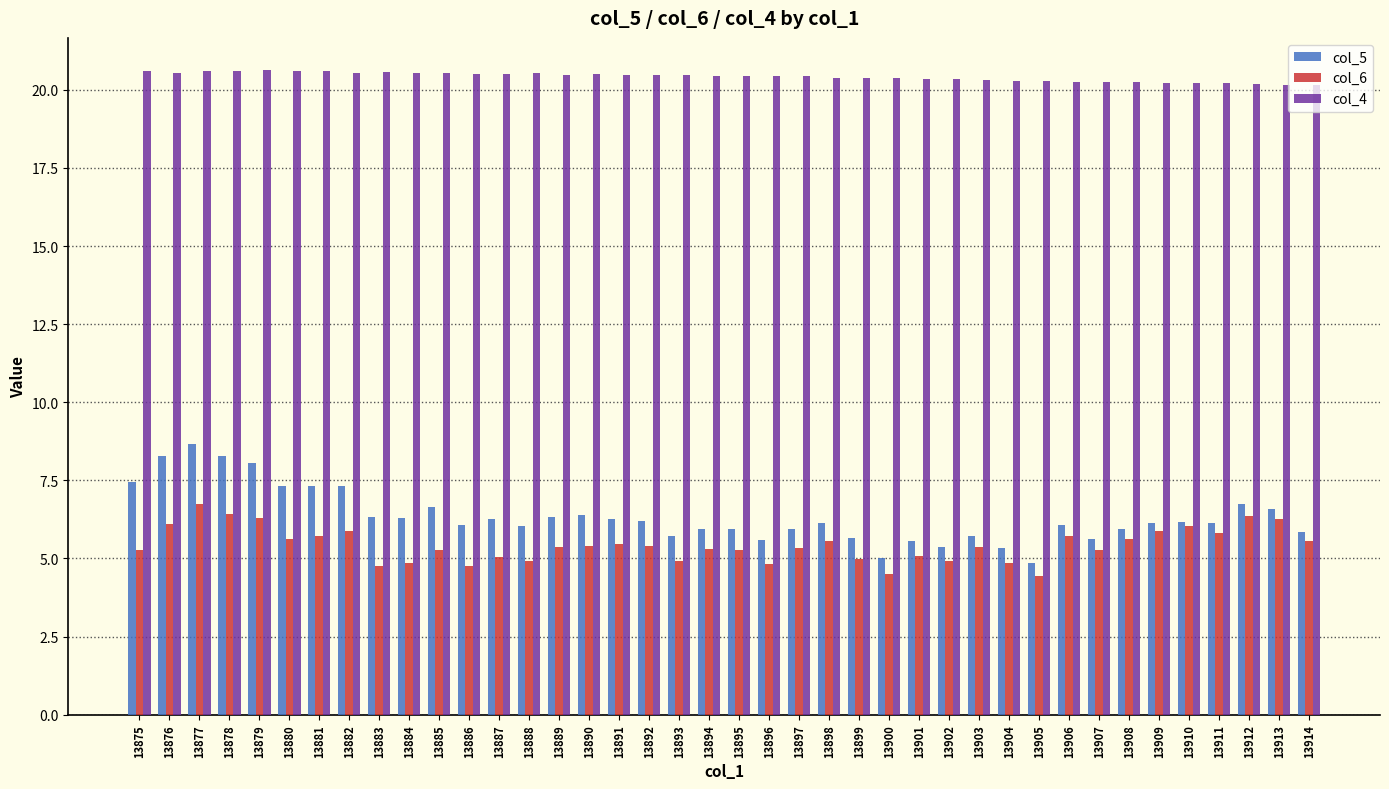

The col_4 series shows 20.6 at 13880. True or false?

True